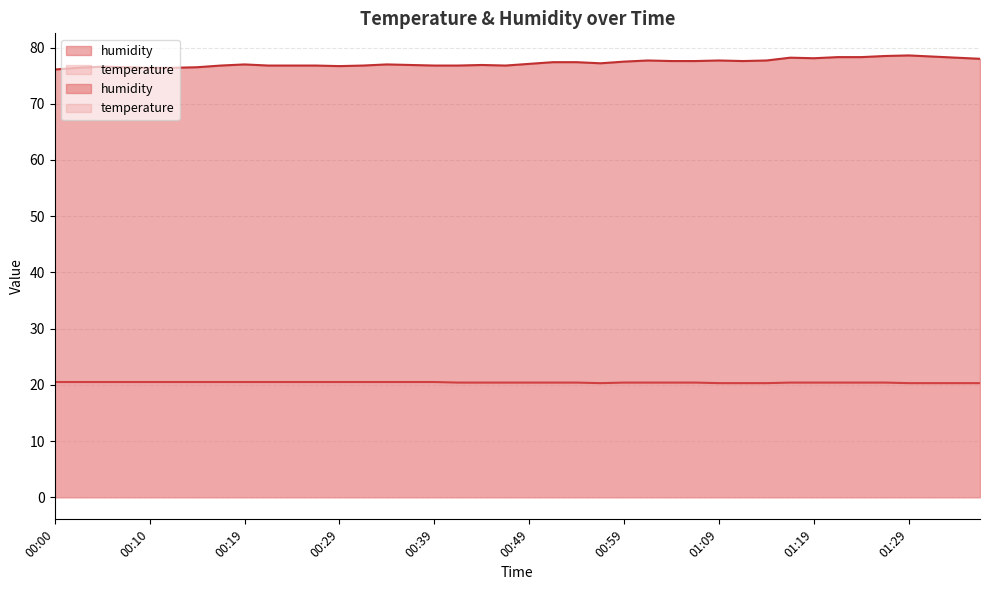

How many data points in humidity are above 77?

20